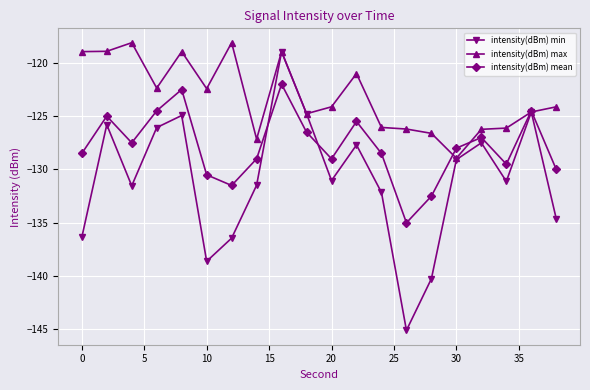

What is the smallest value displayed?

-145.1